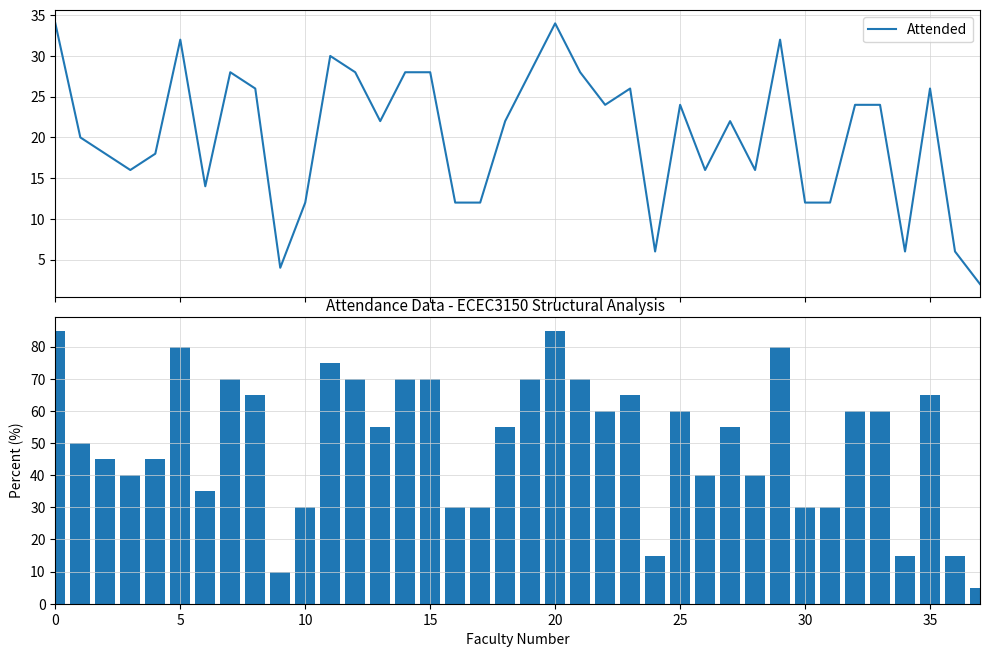

How many data points in Percent are less than 55?

17